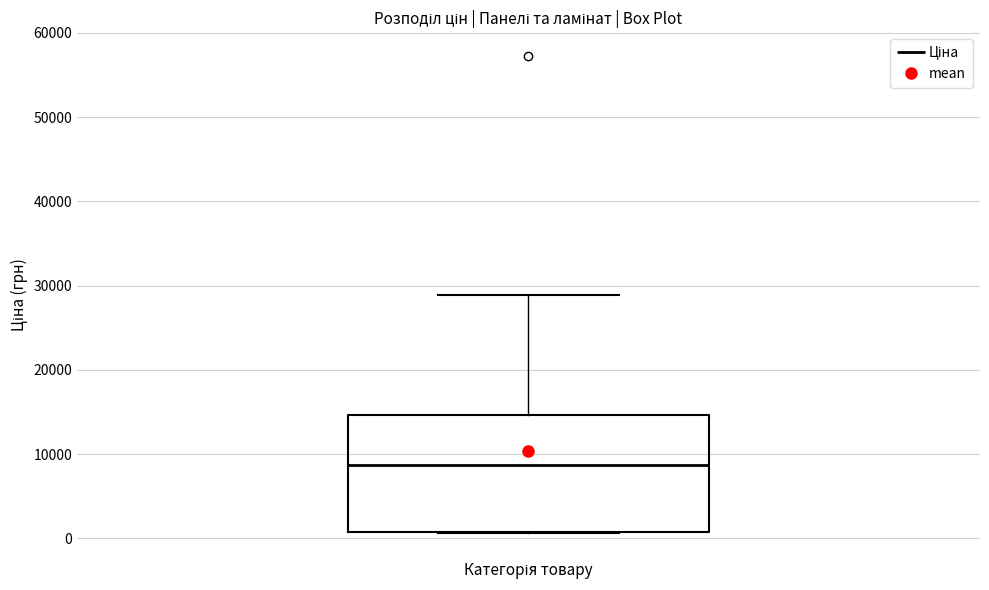

Transcribe this box plot: give where the median line is, the range the box spans, and where the two whiskers end, as read against the y-axis. The values are not printed on the chart, so give them approximately, as read against the axis.

median 9000, box 1000 to 15000, whiskers 1000 to 29000